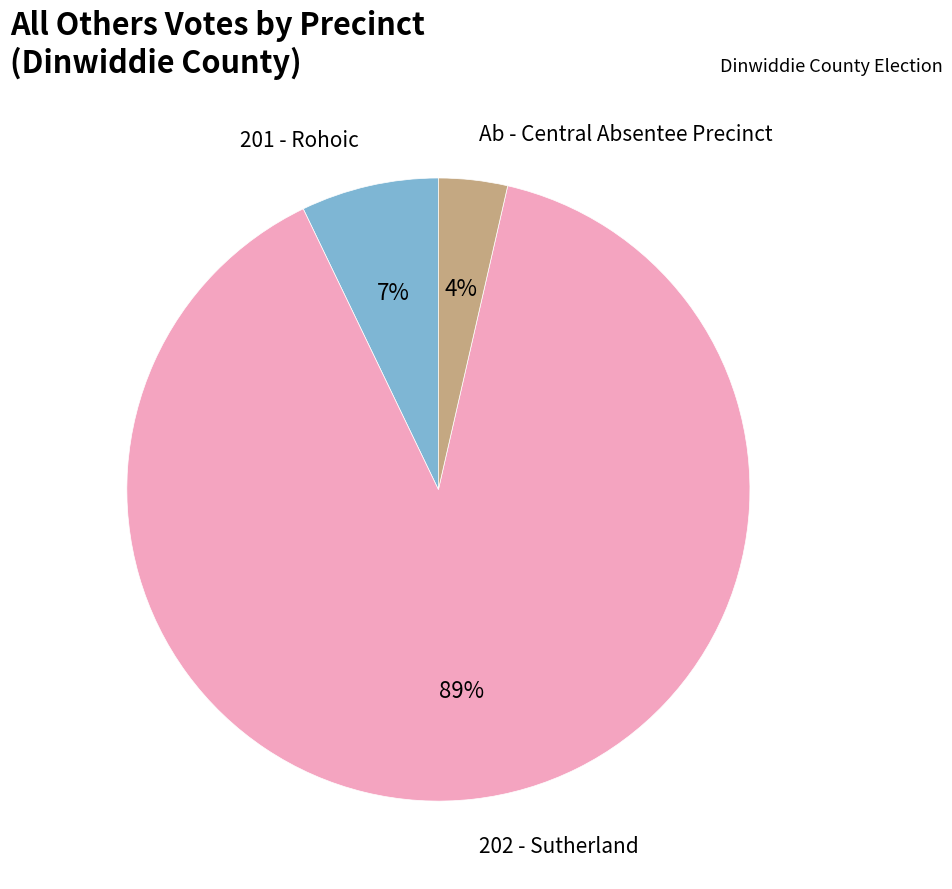

How many slices are in this pie chart?

3